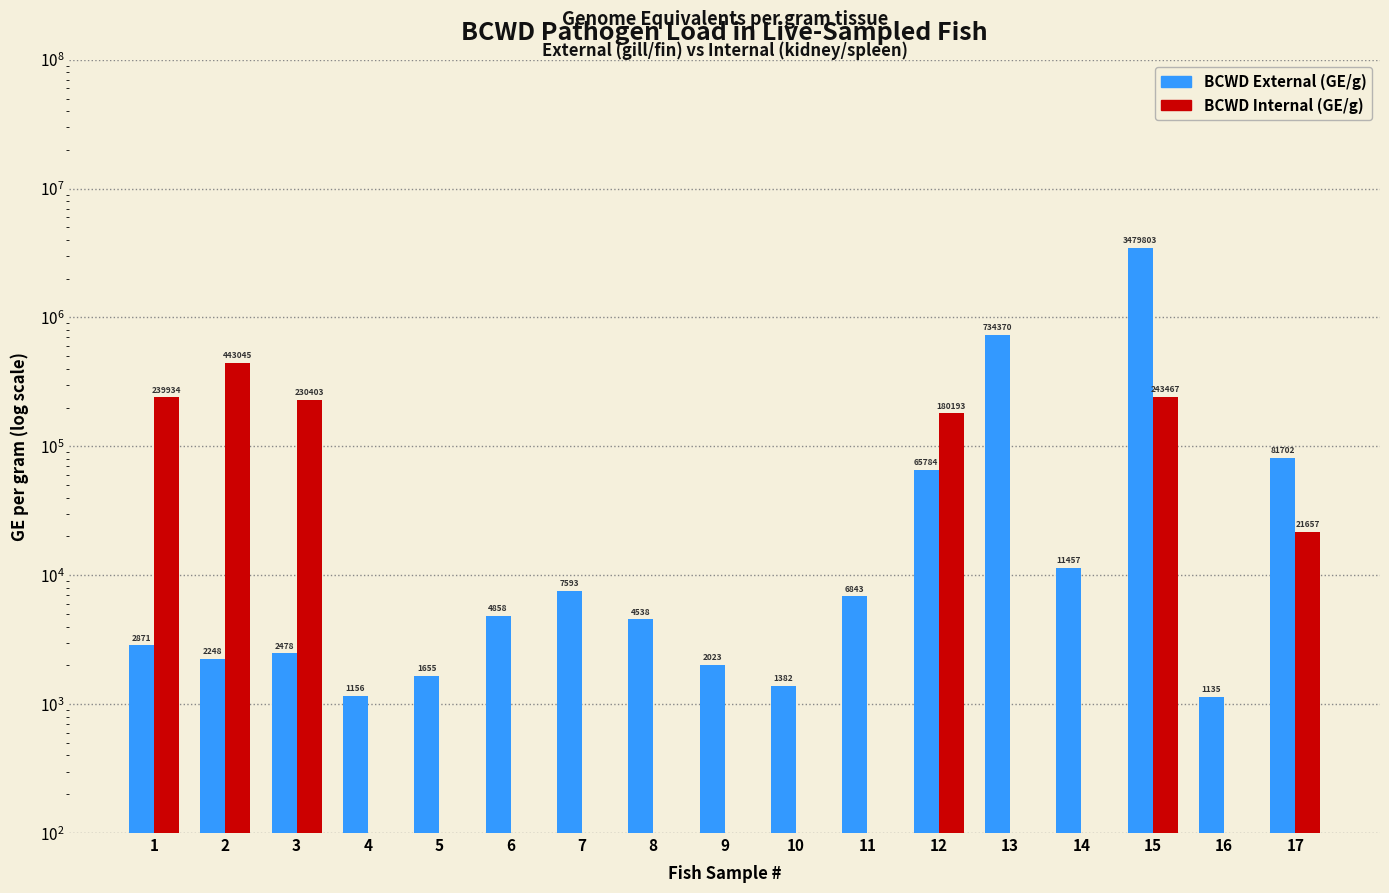

What is the sum of the BCWD External (GE/g) values at 16 and 11?

7977.9